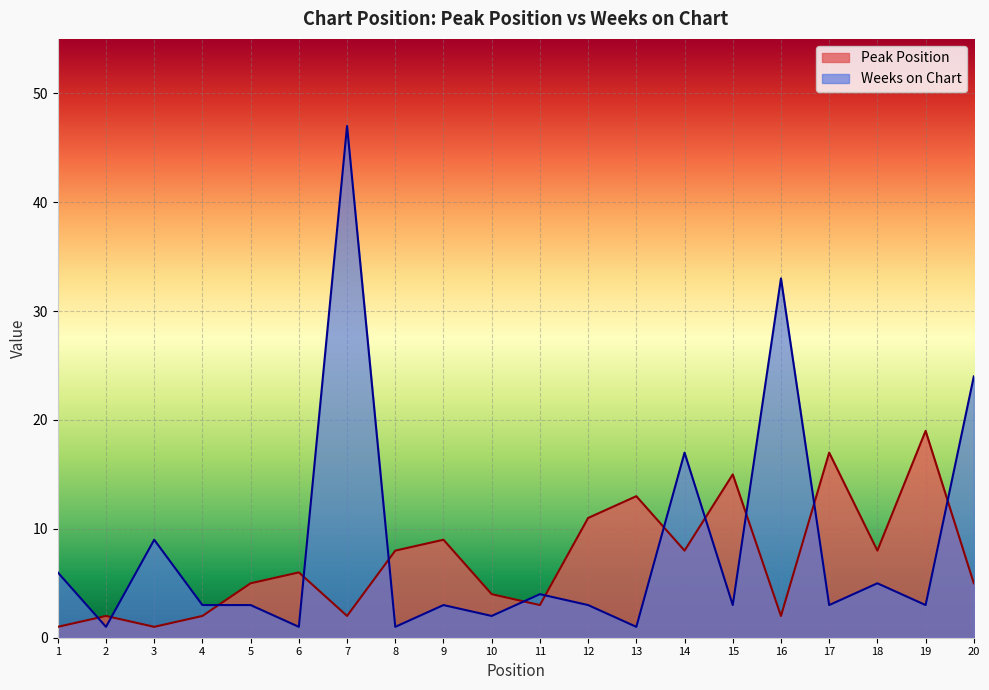

How many times do Weeks on Chart and Peak Position cross each other?

12